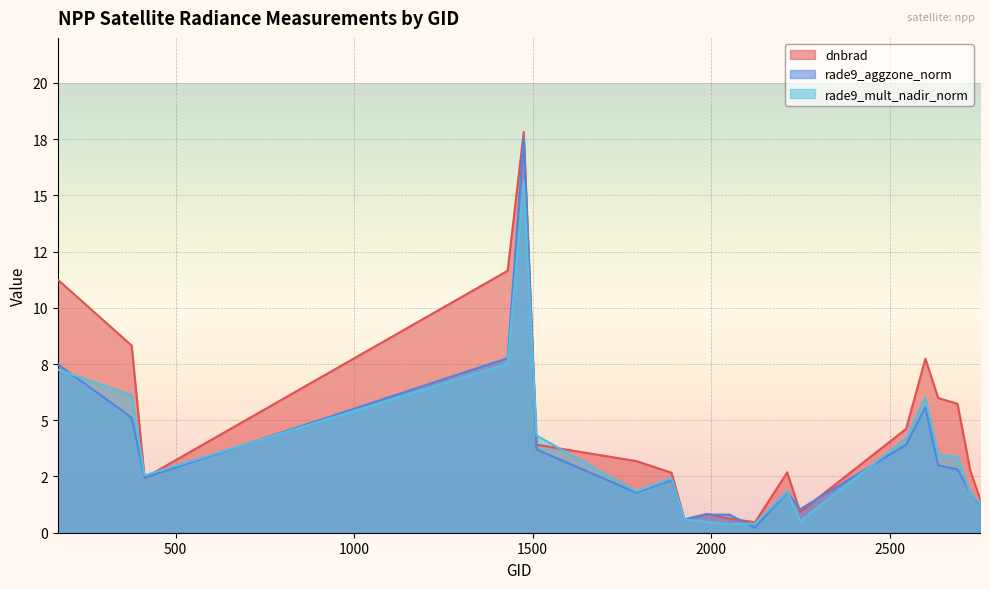

Where is the first local minimum for rade9_mult_nadir_norm?

413